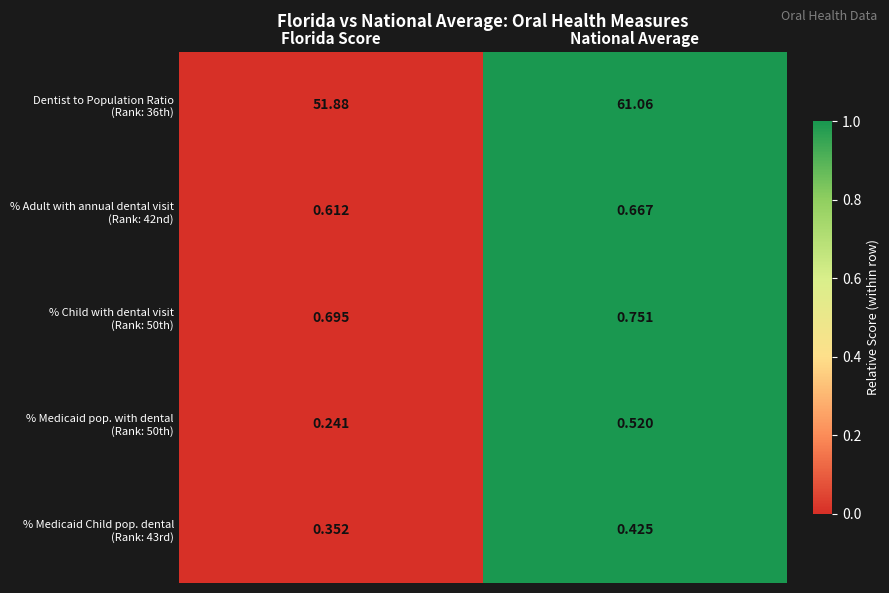

Which category has the highest value across all series?

National Average